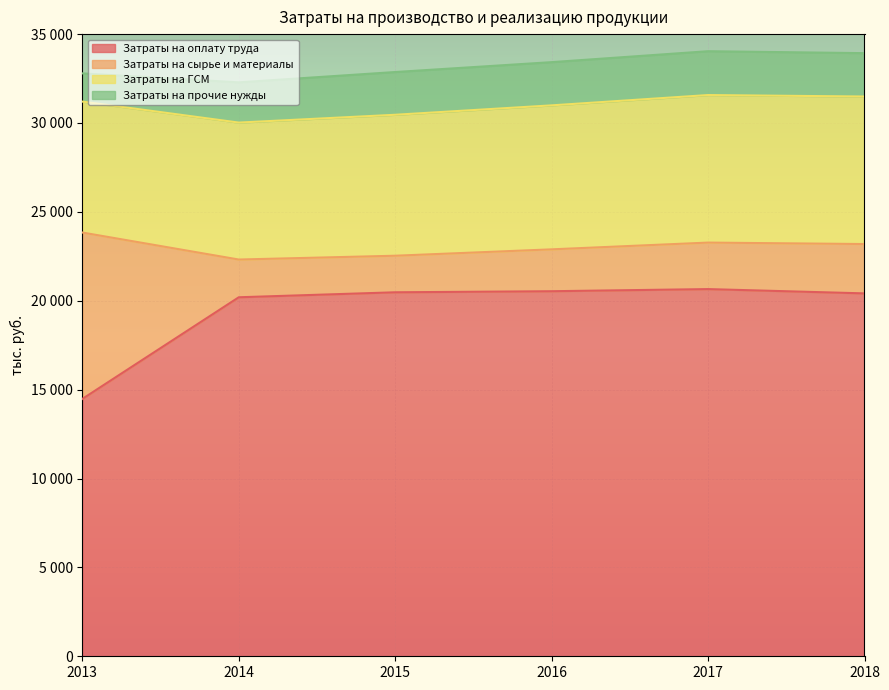

Rank the series at 2015 from lowest to highest value.

Затраты на сырье и материалы, Затраты на прочие нужды, Затраты на ГСМ, Затраты на оплату труда